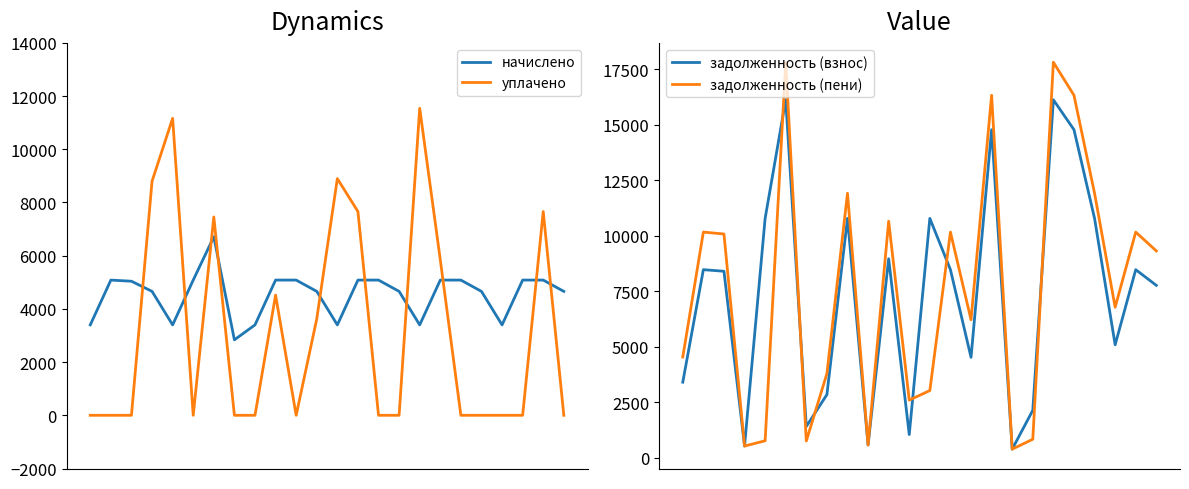

True or false: уплачено has a value of 11540.4 at 16.

True